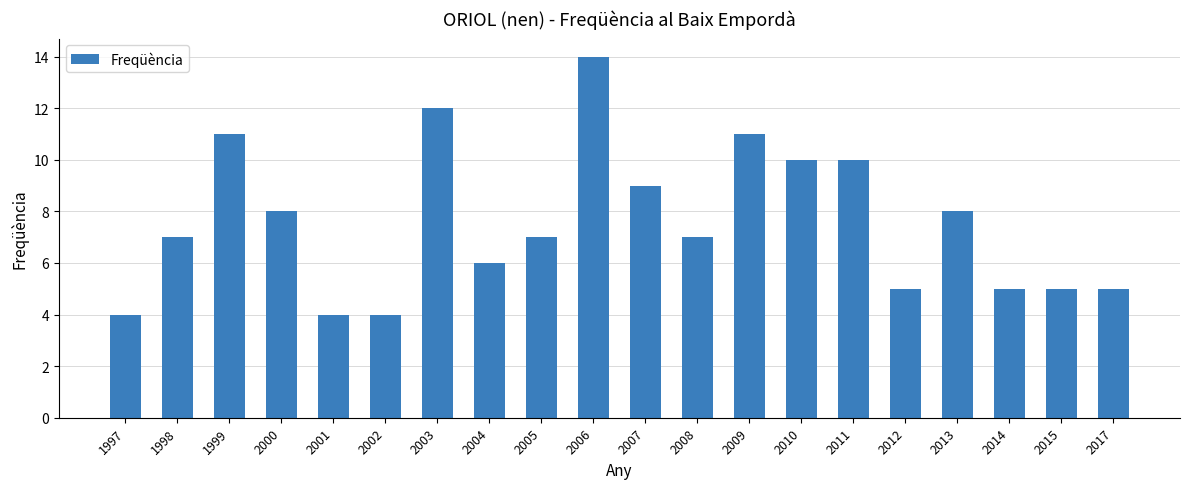

What is the greatest value displayed?

14